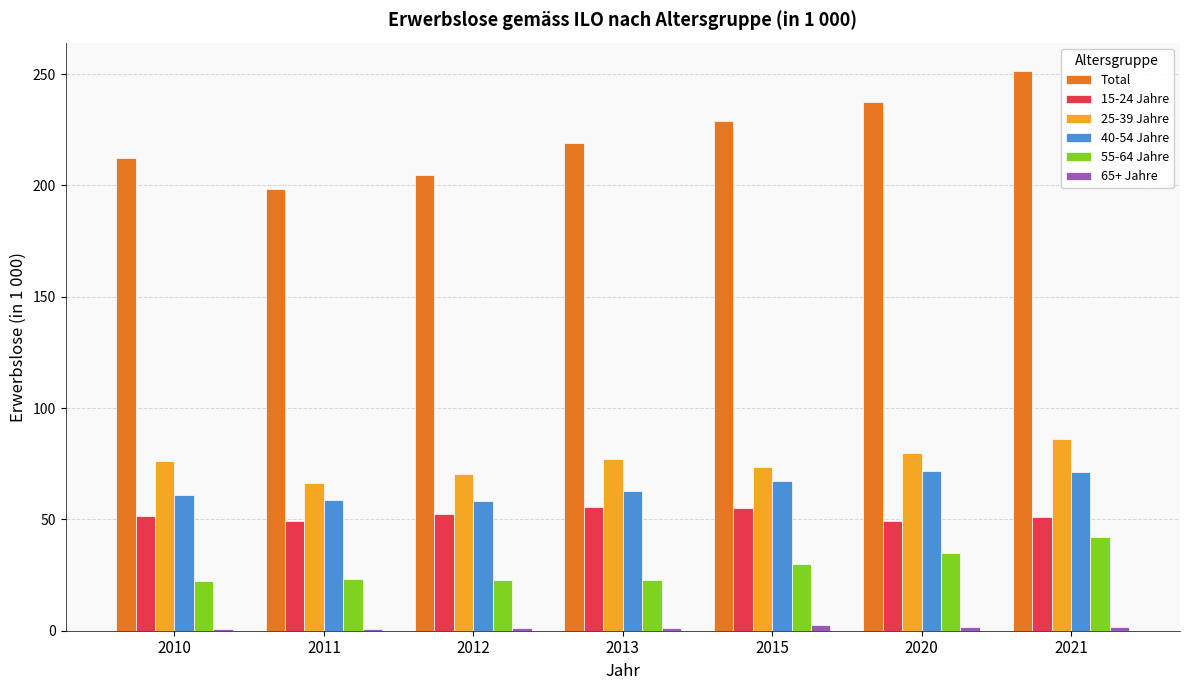

Are the bars horizontal?

No